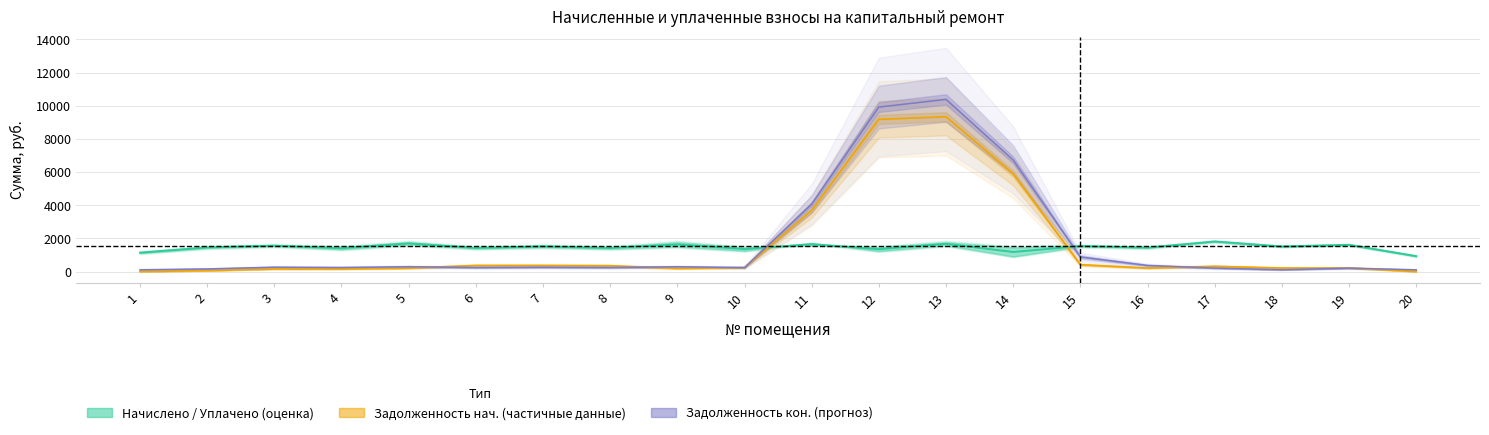

Reading left to right, extract all data points from this chart.

Начислено / Уплачено (оценка): 1136.7	1452.5	1559.2	1406.1	1697.6	1420.8	1513.1	1419.9	1634.4	1355.4	1649.3	1349.7	1673.4	1178.4	1536.2	1442.2	1813.4	1511.3	1611.9	927.5
Задолженность на начало (частичные данные): 0.0	52.6	155.8	155.8	204.3	365.4	365.4	349.5	186.5	238.3	3693.7	9180.8	9334.9	5900.2	414.3	208.5	314.3	211.8	211.8	0.0
Задолженность на конец (прогноз): 104.1	156.7	260.2	241.8	290.4	241.2	258.0	242.0	288.9	238.2	4068.6	9923.5	10384.5	6732.9	879.2	366.5	207.8	105.4	207.8	102.5